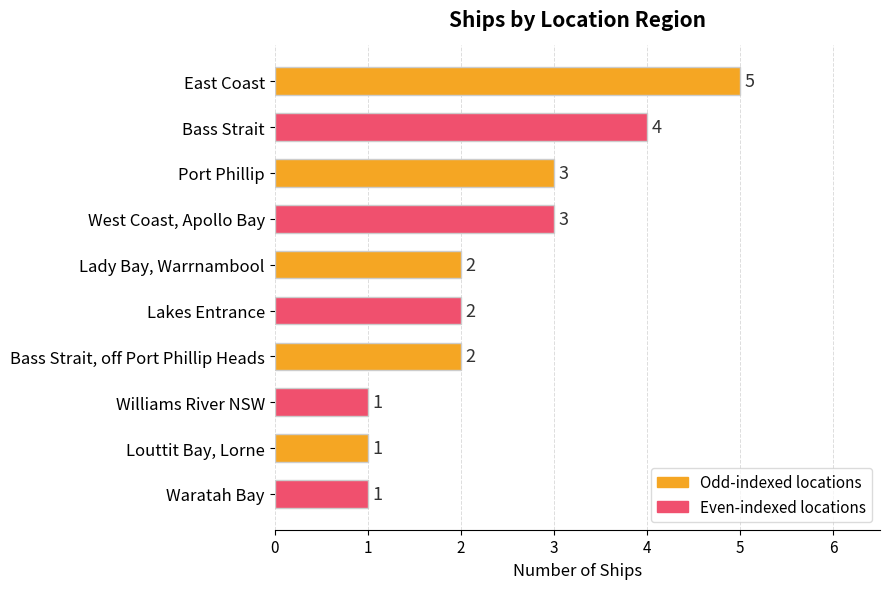

Reading top to bottom, what are all the values shown in this chart?

East Coast=5	Bass Strait=4	Port Phillip=3	West Coast, Apollo Bay=3	Lady Bay, Warrnambool=2	Lakes Entrance=2	Bass Strait, off Port Phillip Heads=2	Williams River NSW=1	Louttit Bay, Lorne=1	Waratah Bay=1